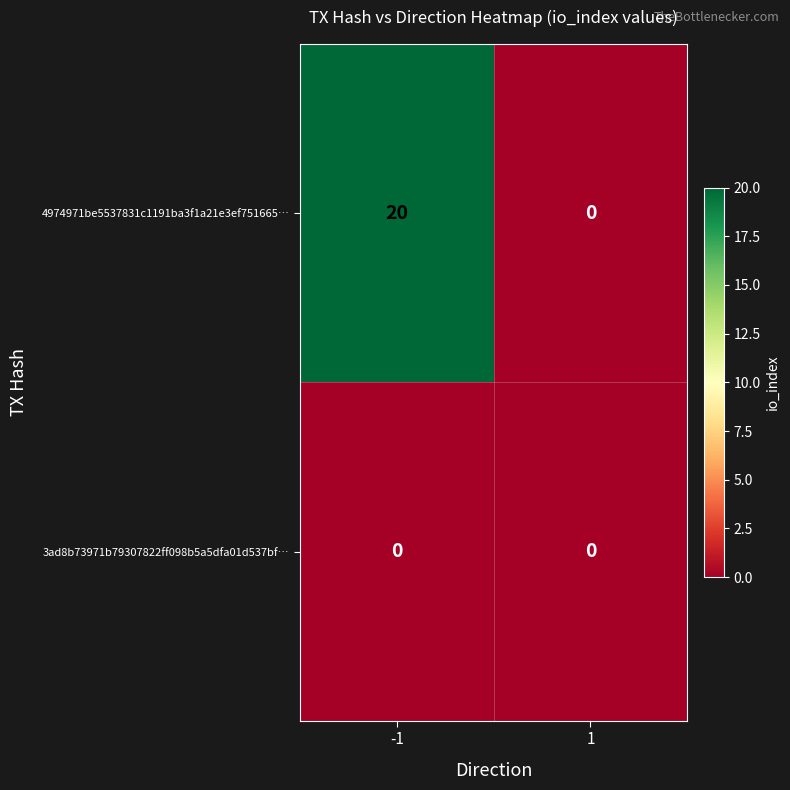

What is the difference between the maximum and minimum values in the 4974971be5537831c1191ba3f1a21e3ef751665… series?

20